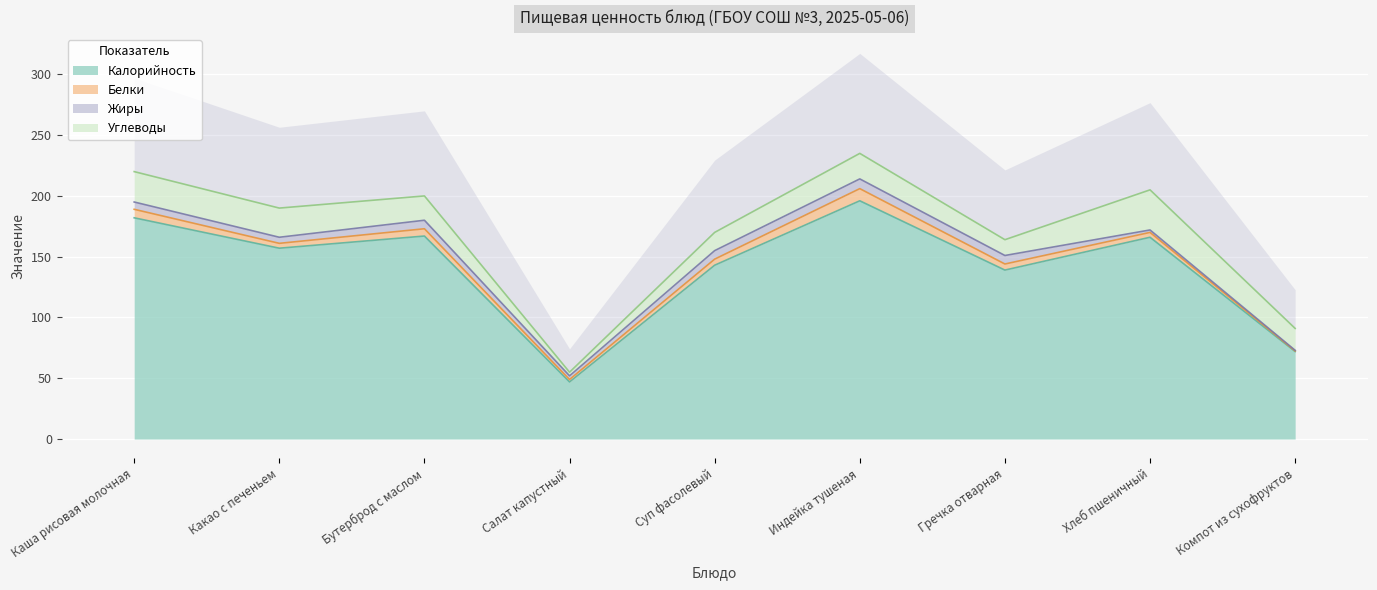

What is the difference between the maximum and minimum values in the Жиры series?

8